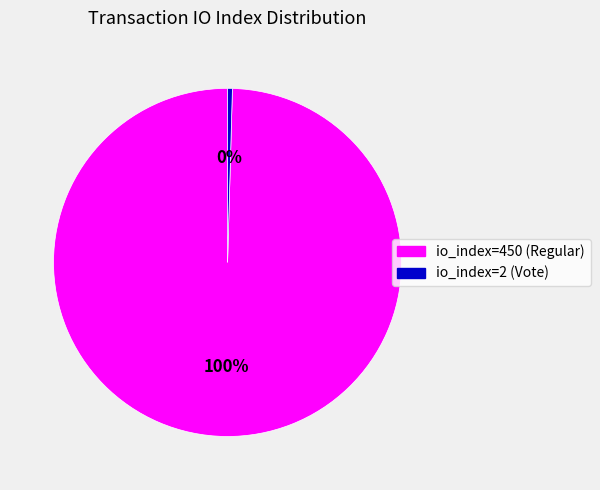

Rank the categories by value from lowest to highest.

io_index=2 (Vote), io_index=450 (Regular)